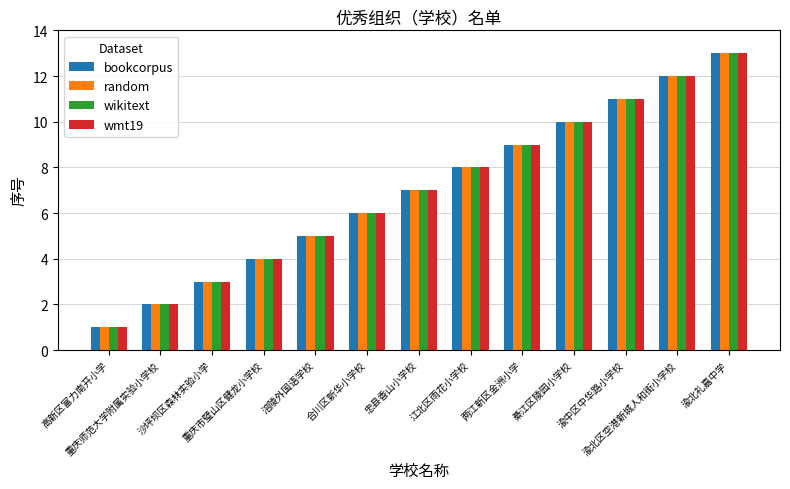

What is the highest value of the bookcorpus series?

13